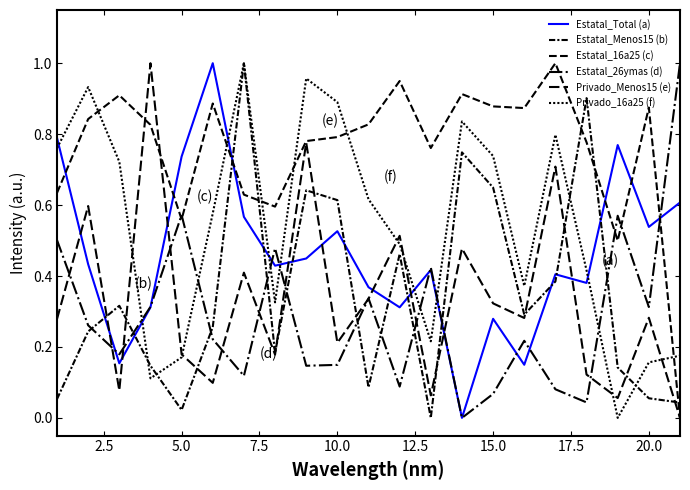

Is this an area chart (filled region under the line)?

No